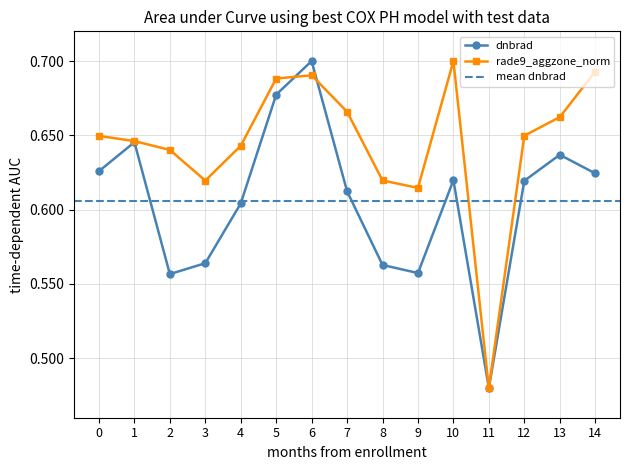

What is the greatest value displayed?

0.7